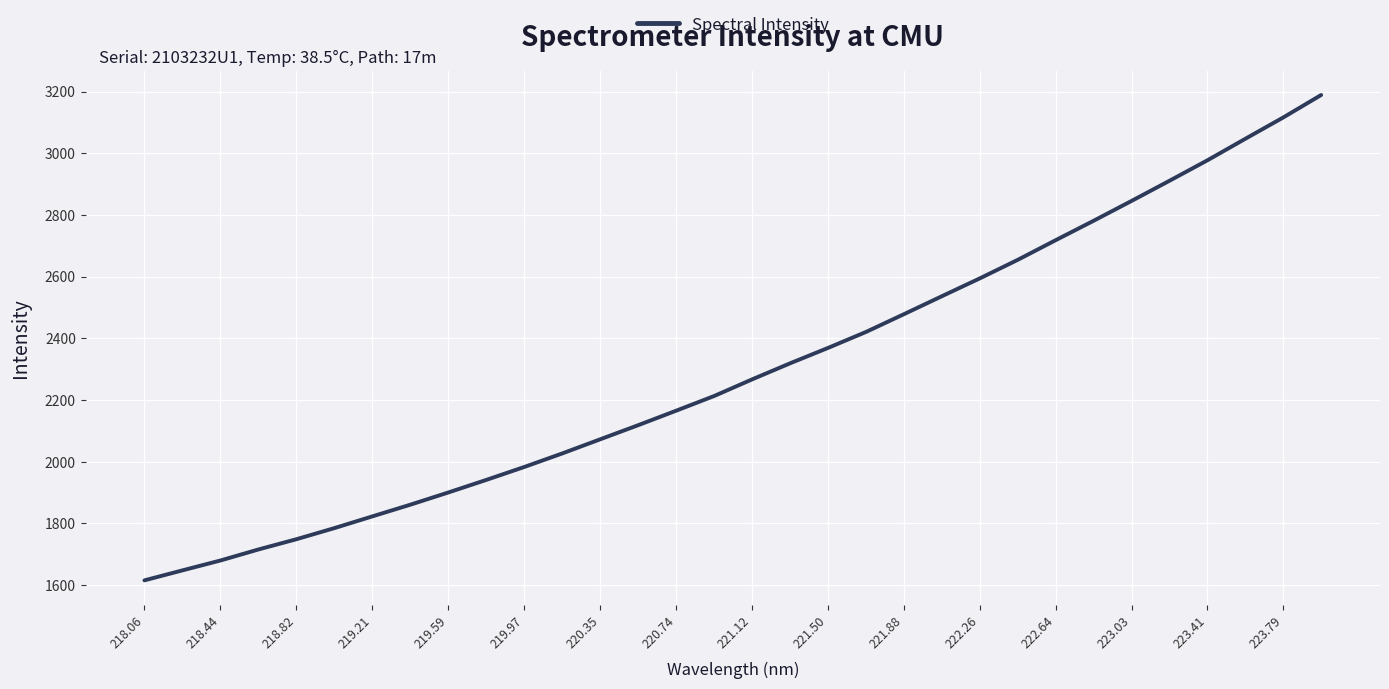

What is the minimum value shown in the chart?

1615.4